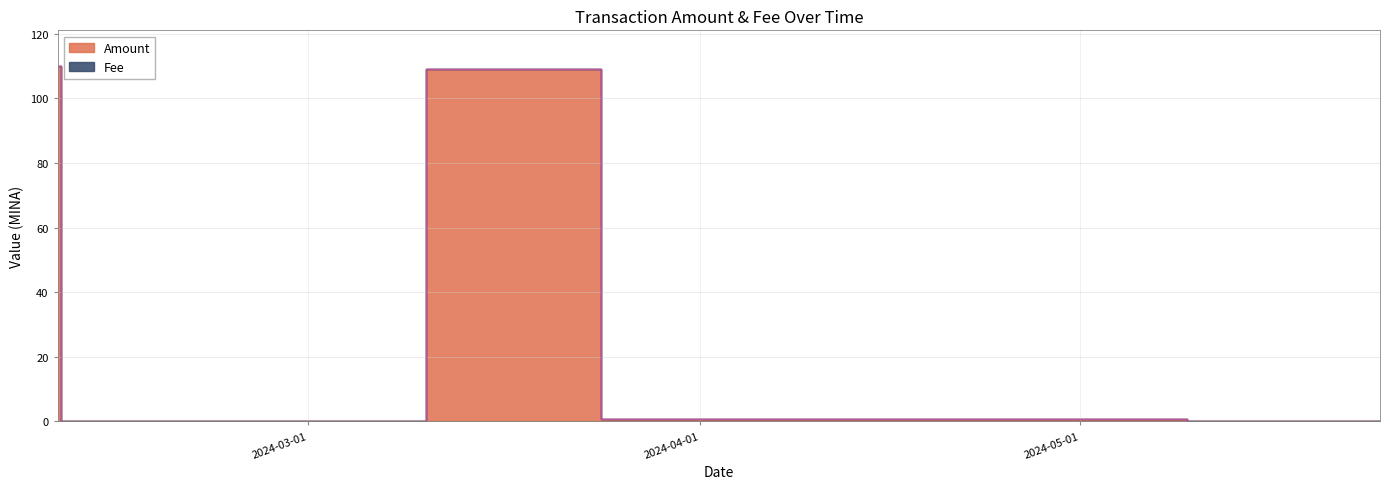

What is the value of the 1st point from the left?

110.0